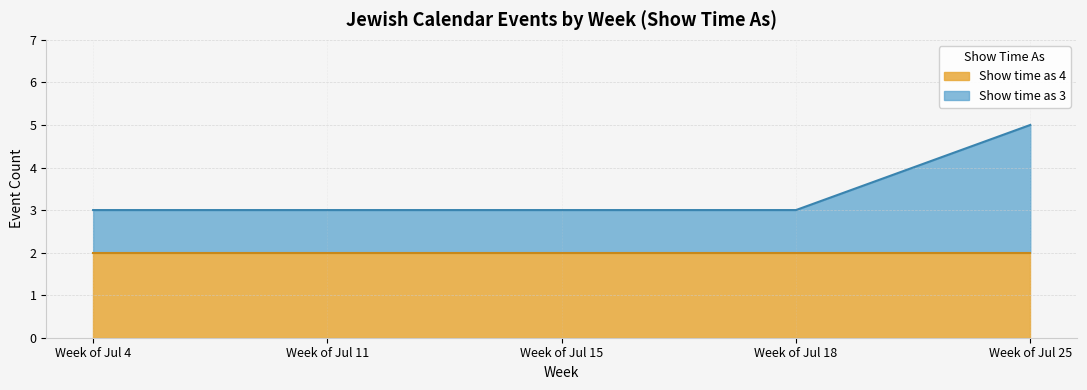

True or false: Show time as 3 and Show time as 4 intersect in this chart.

False